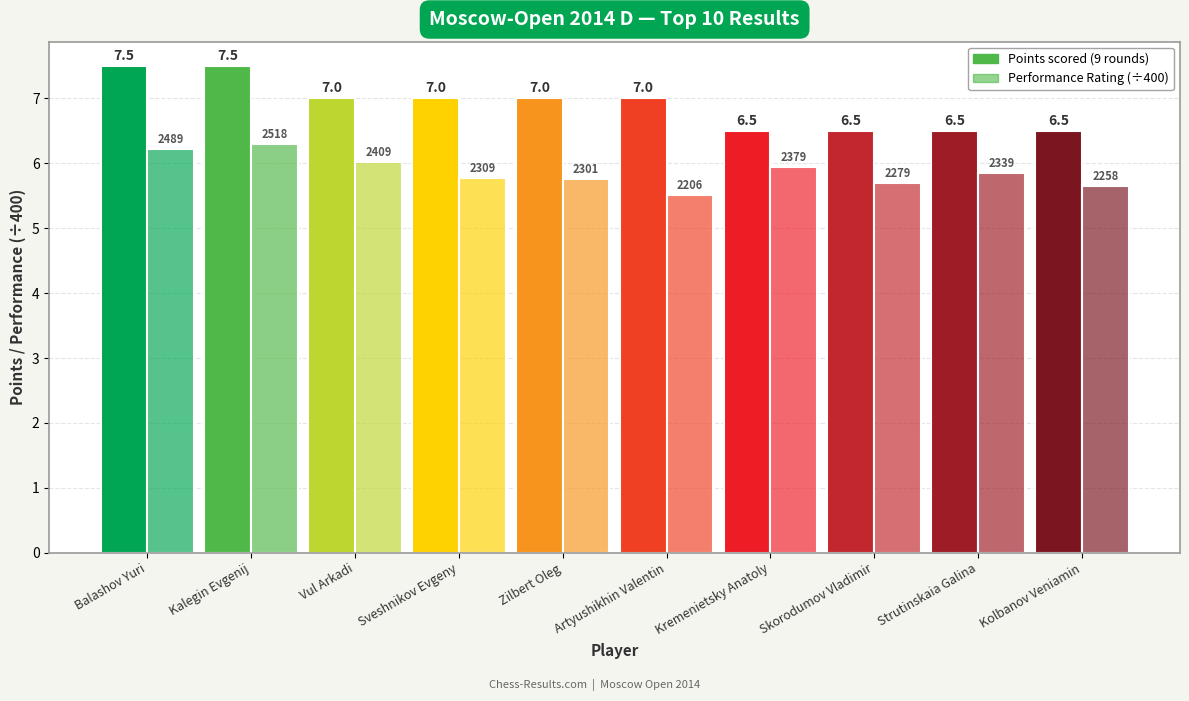

Are the bars horizontal?

No